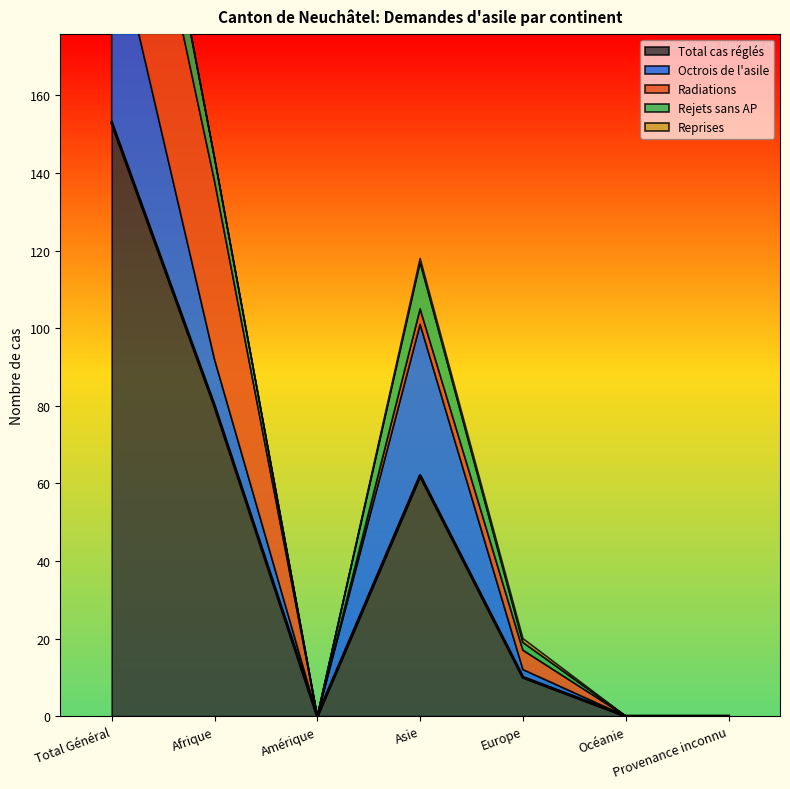

What is the total value across all series at Asie?

118